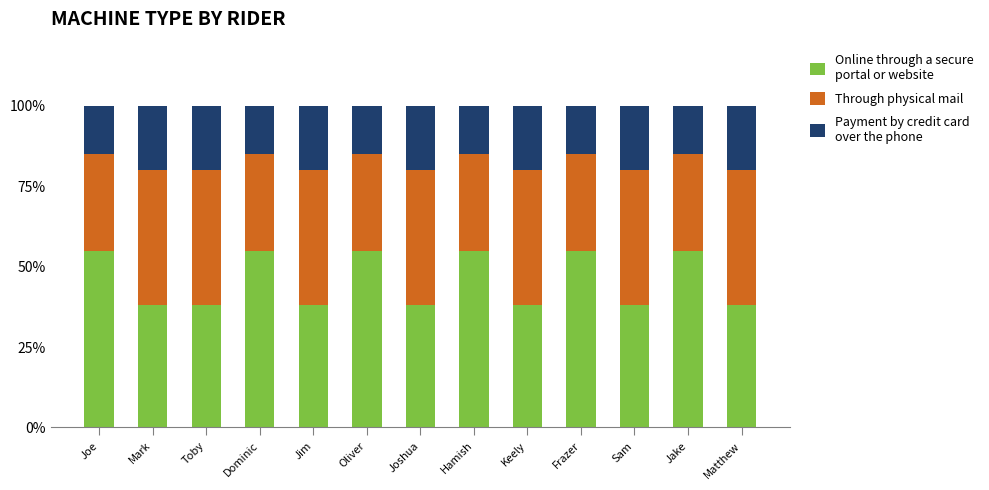

What is the total value across all series at Joshua?

100